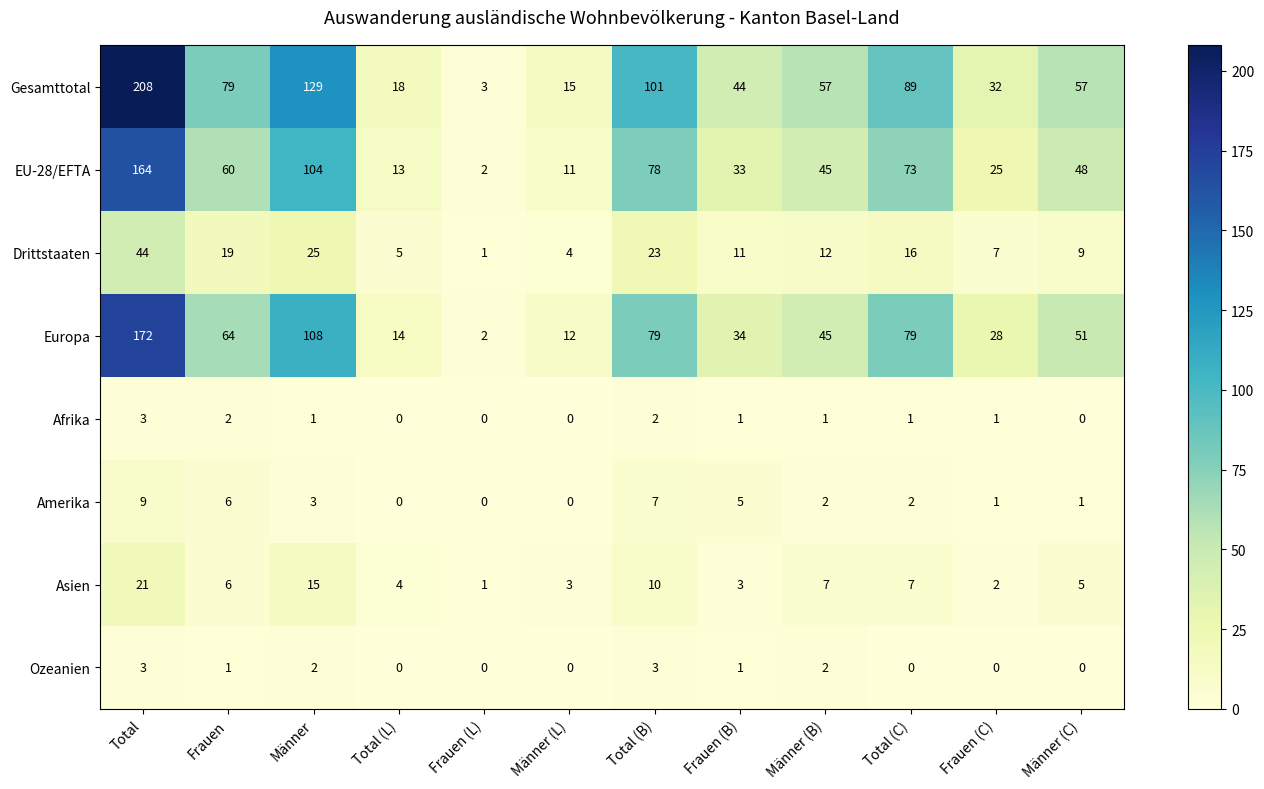

The Amerika series shows 10 at Frauen. True or false?

False